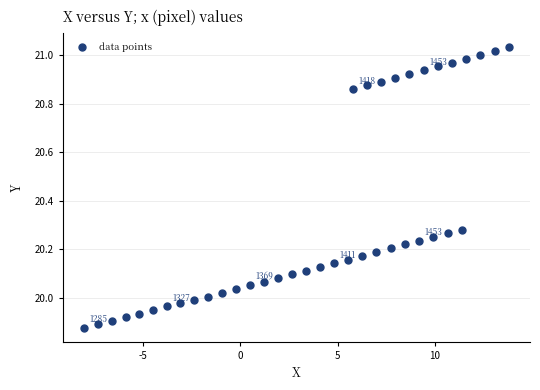

What is the range of Y values (max minus min)?

1.2